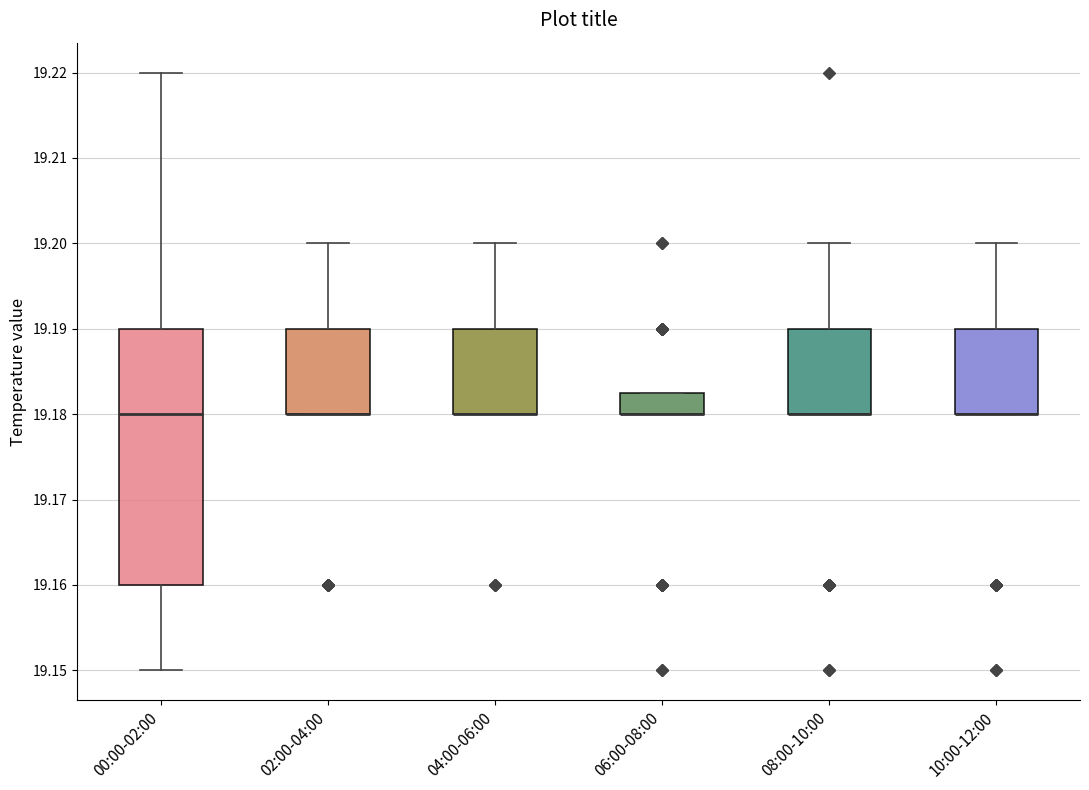

Reading left to right, read every box against the y-axis: the position of its median line, the range the box covers, and the ends of its whiskers. The values are not printed on the chart, so give them approximately, as read against the axis.

00:00-02:00: median 19.180, box 19.160 to 19.190, whiskers 19.150 to 19.220
02:00-04:00: median 19.180 (drawn on the box's lower edge), box 19.180 to 19.190, whiskers 19.180 to 19.200
04:00-06:00: median 19.180 (drawn on the box's lower edge), box 19.180 to 19.190, whiskers 19.180 to 19.200
06:00-08:00: median 19.180 (drawn on the box's lower edge), box 19.180 to 19.183, whiskers 19.180 to 19.183
08:00-10:00: median 19.180 (drawn on the box's lower edge), box 19.180 to 19.190, whiskers 19.180 to 19.200
10:00-12:00: median 19.180 (drawn on the box's lower edge), box 19.180 to 19.190, whiskers 19.180 to 19.200